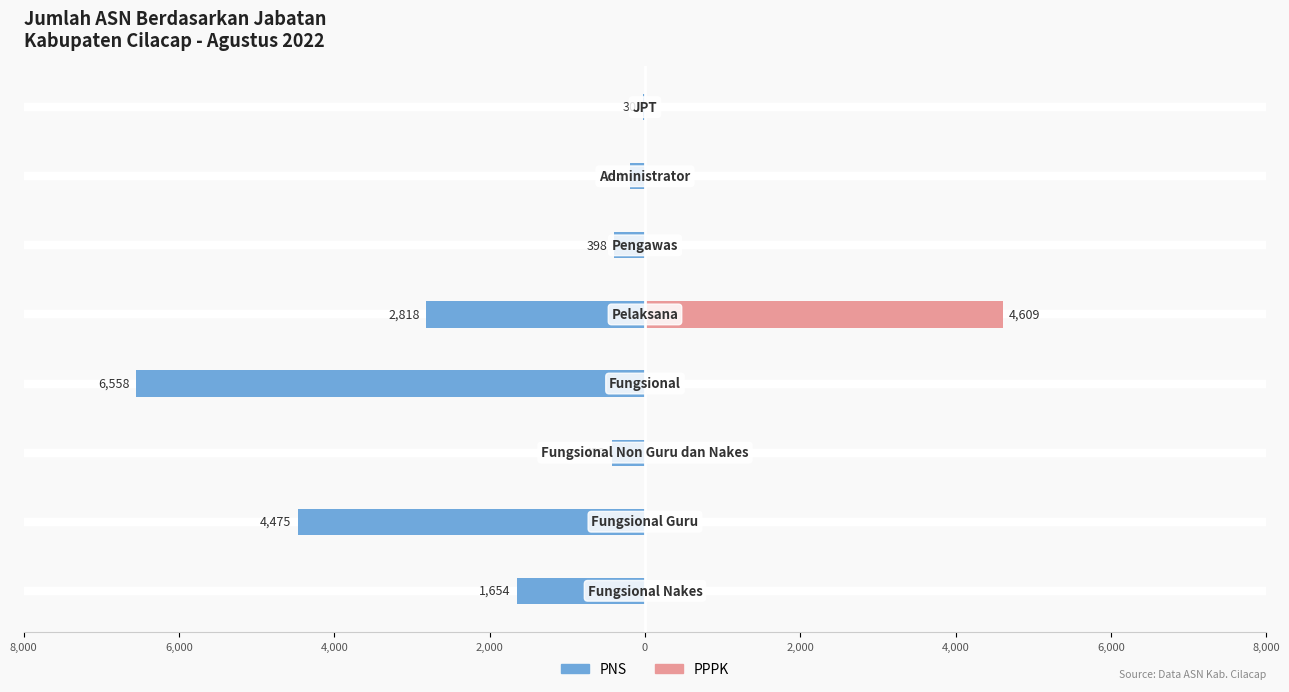

How many distinct data groups are displayed?

2